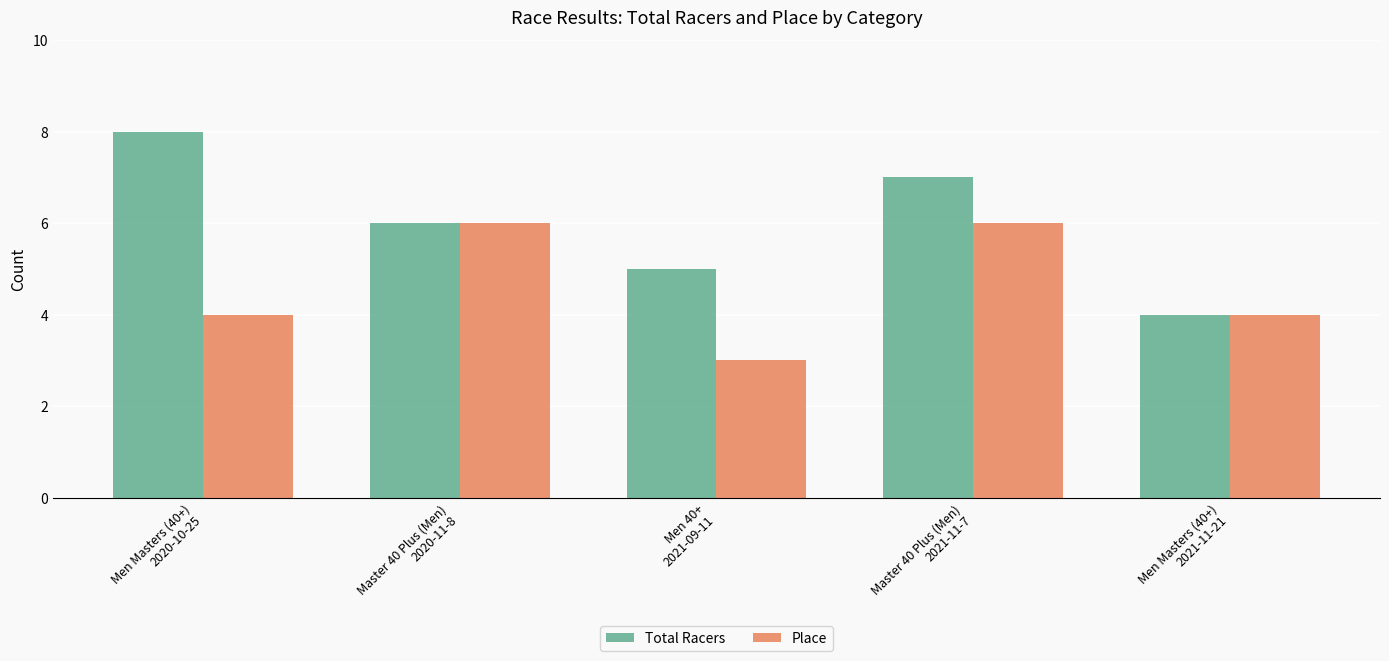

At which category is the sum across all series the highest?

Master 40 Plus (Men)
2021-11-7